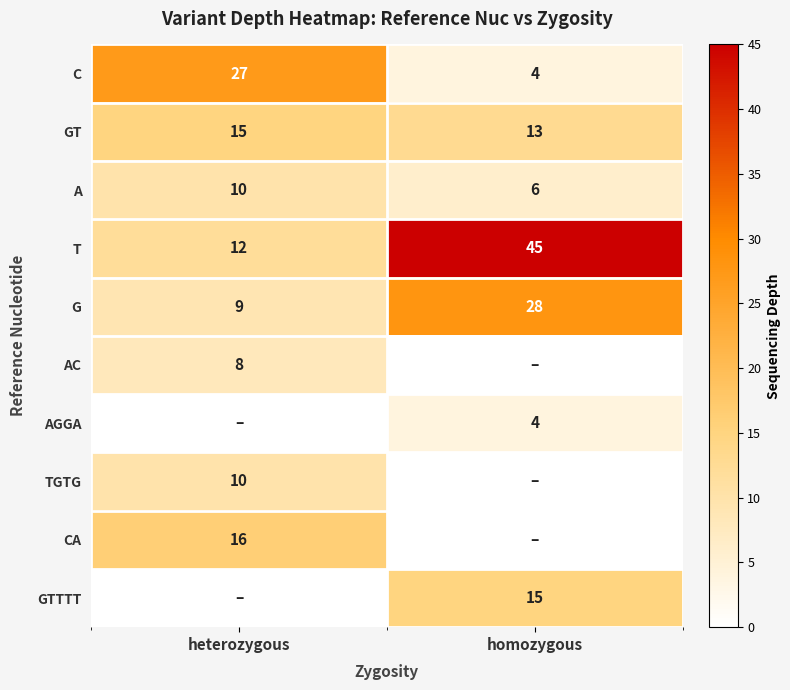

What is the highest value of the A series?

10